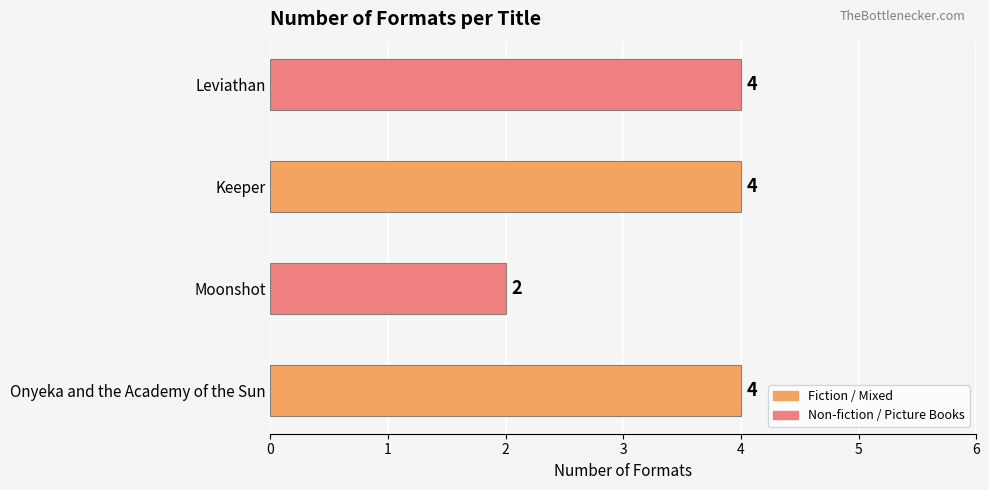

How many data points does each series have?

4